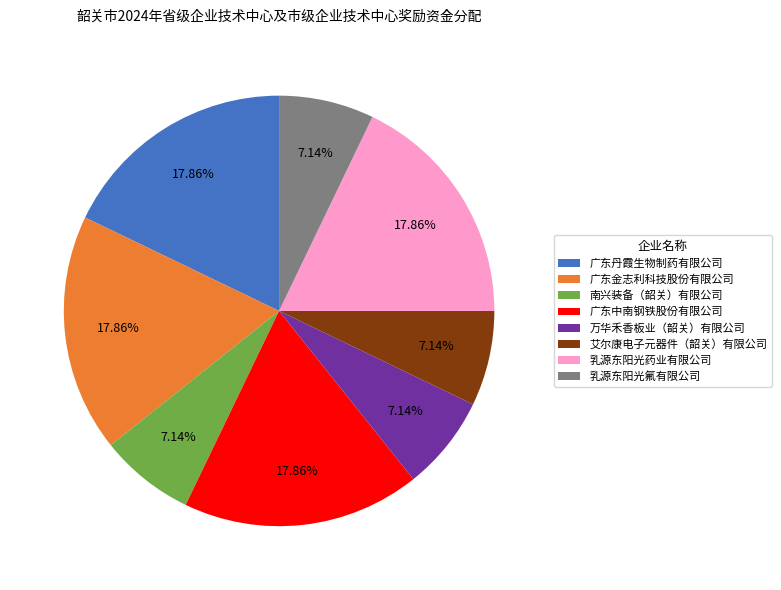

The 南兴装备（韶关）有限公司 slice represents 7% of the pie. True or false?

True